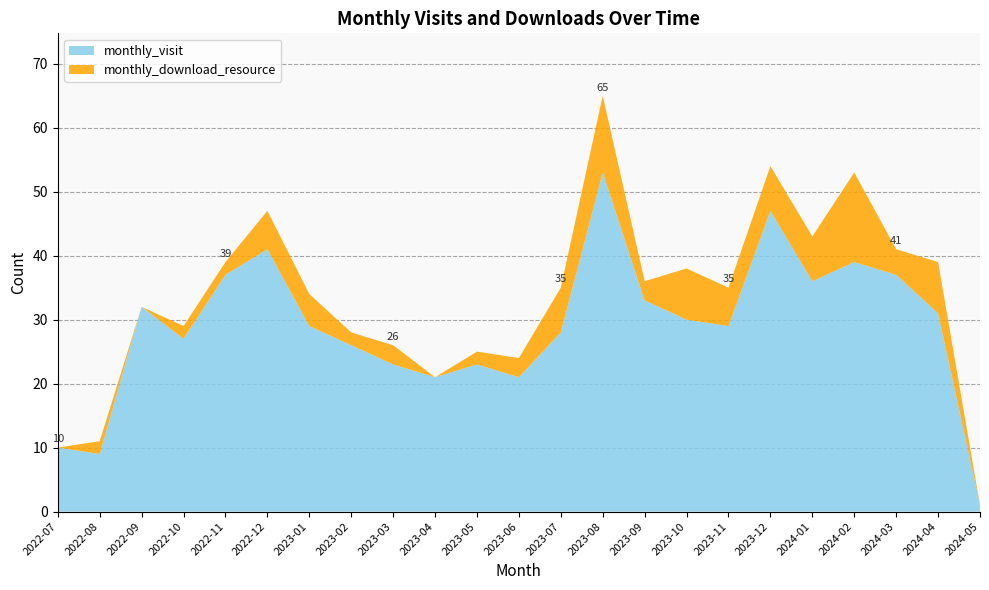

Reading right to left, extract all data points from this chart.

monthly_visit: 2024-05=1	2024-04=31	2024-03=37	2024-02=39	2024-01=36	2023-12=47	2023-11=29	2023-10=30	2023-09=33	2023-08=53	2023-07=28	2023-06=21	2023-05=23	2023-04=21	2023-03=23	2023-02=26	2023-01=29	2022-12=41	2022-11=37	2022-10=27	2022-09=32	2022-08=9	2022-07=10
monthly_download_resource: 2024-05=0	2024-04=8	2024-03=4	2024-02=14	2024-01=7	2023-12=7	2023-11=6	2023-10=8	2023-09=3	2023-08=12	2023-07=7	2023-06=3	2023-05=2	2023-04=0	2023-03=3	2023-02=2	2023-01=5	2022-12=6	2022-11=2	2022-10=2	2022-09=0	2022-08=2	2022-07=0